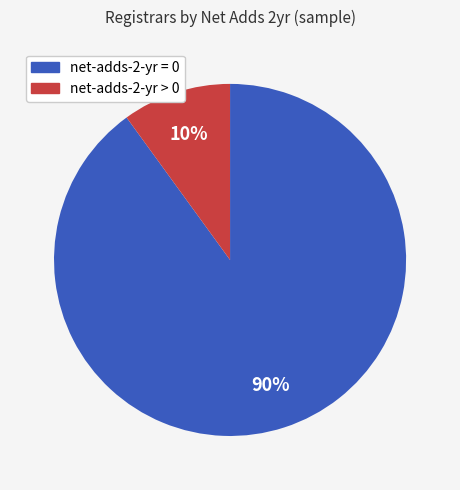

How many segments does this pie chart have?

2